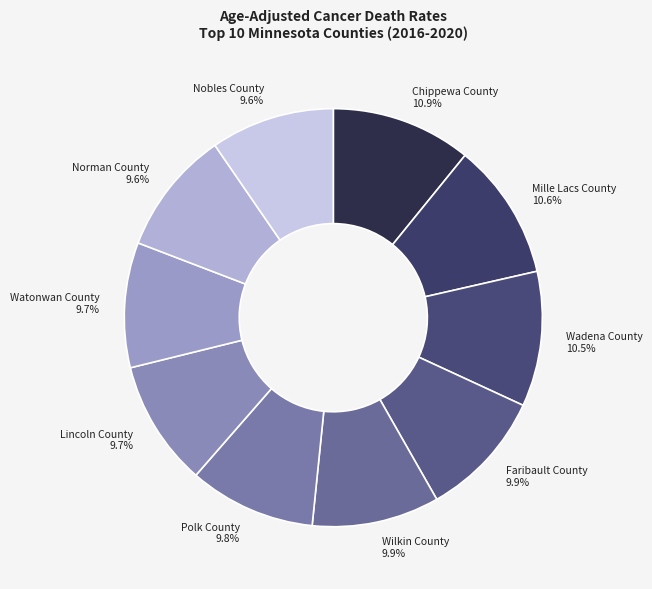

What is the ratio of the value at Chippewa County to the value at Polk County?

1.1